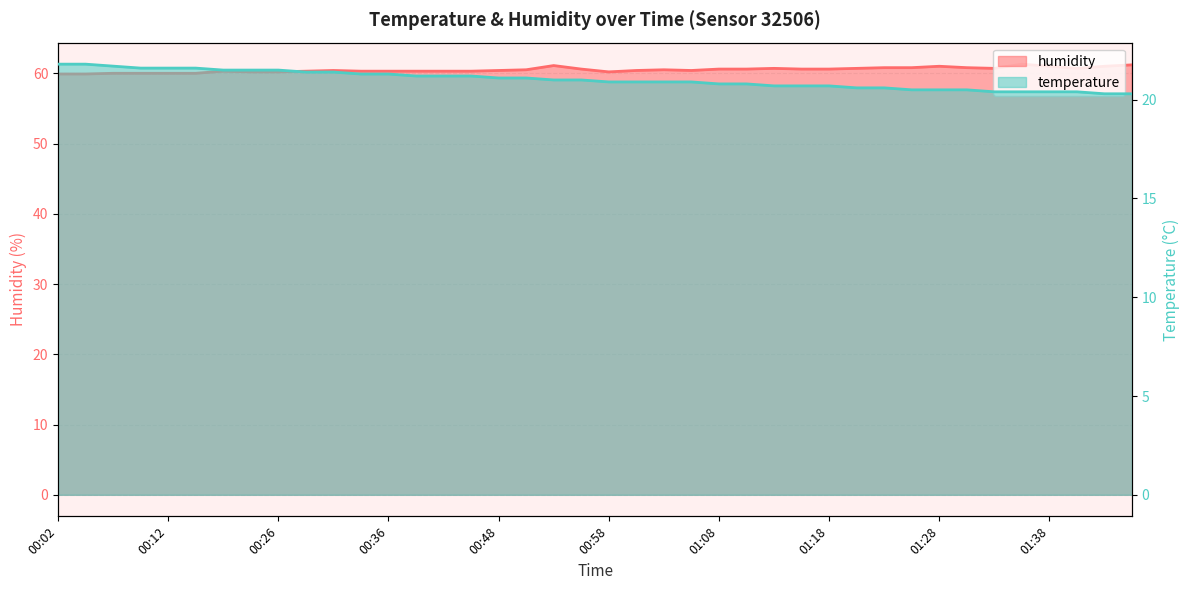

How many lines are shown in the chart?

2